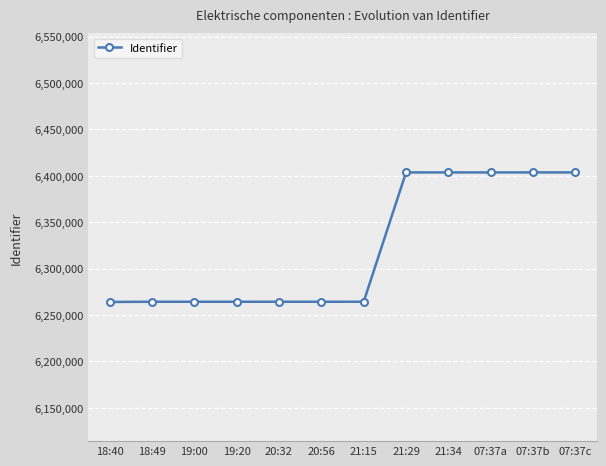

What is the label of the 9th point from the left?

21:34